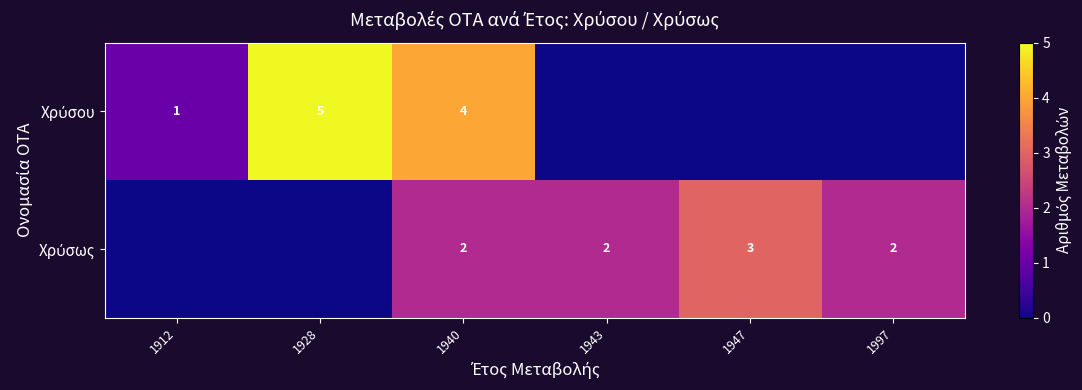

What is the maximum value shown in the chart?

5